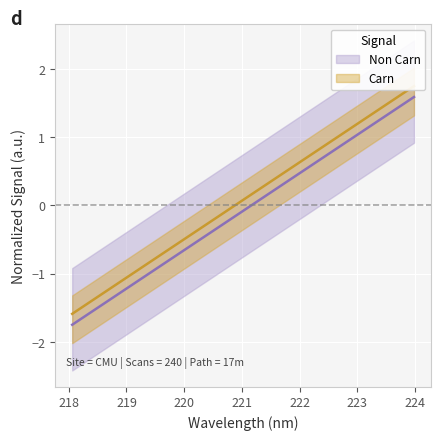

What is the difference between the maximum and minimum values?

3.3